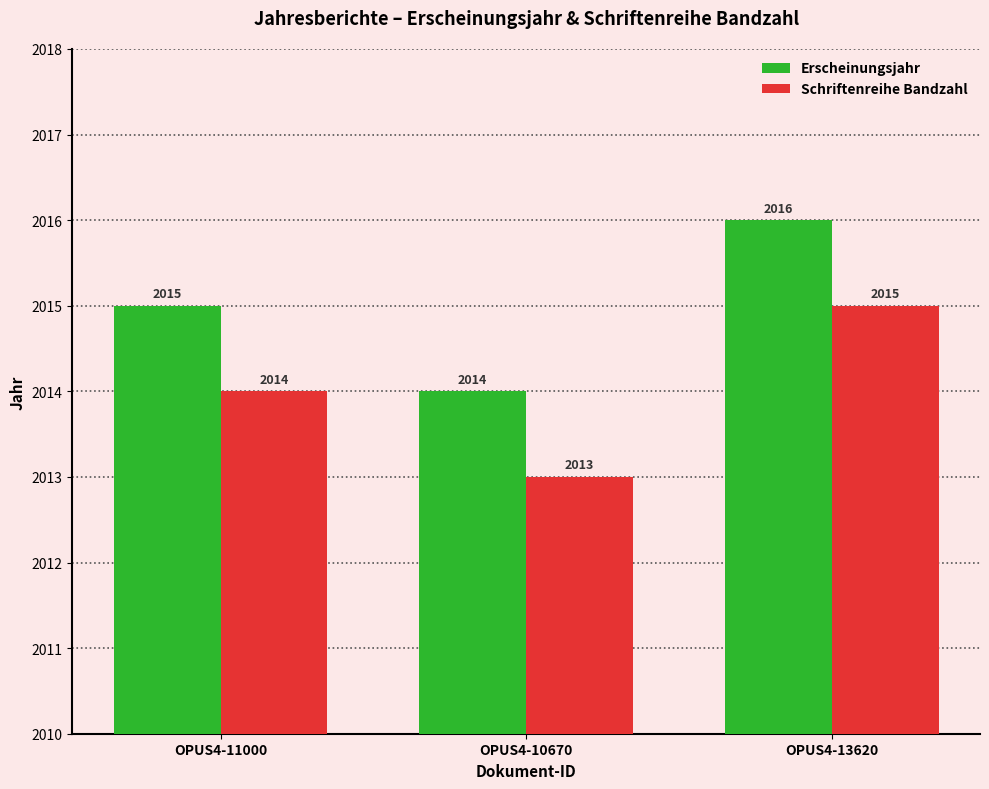

How many data points does each series have?

3